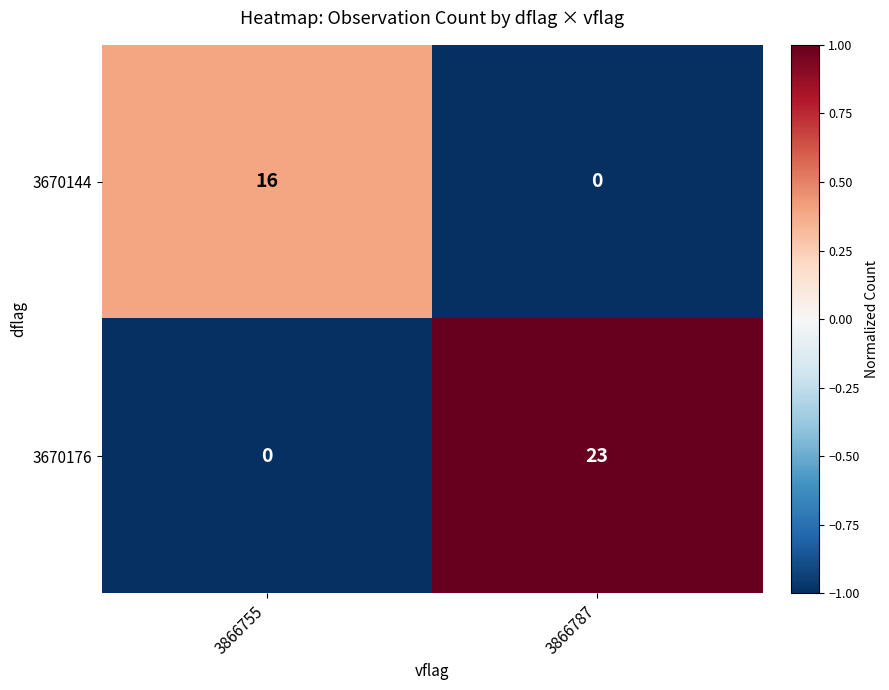

Which series has the largest range (max minus min)?

3670176